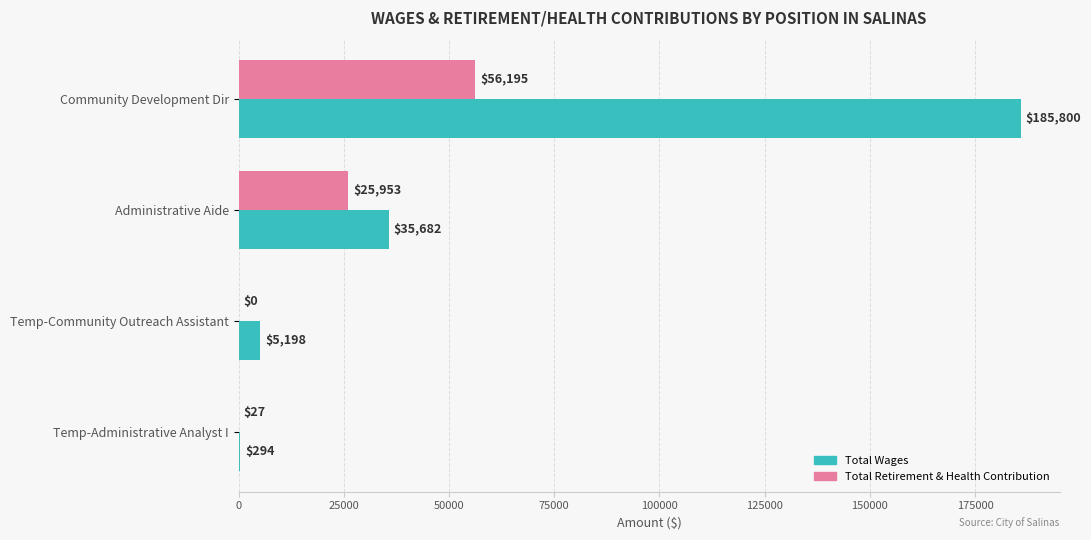

Is the value of Total Wages at Administrative Aide greater than the value of Total Retirement & Health Contribution at Administrative Aide?

Yes